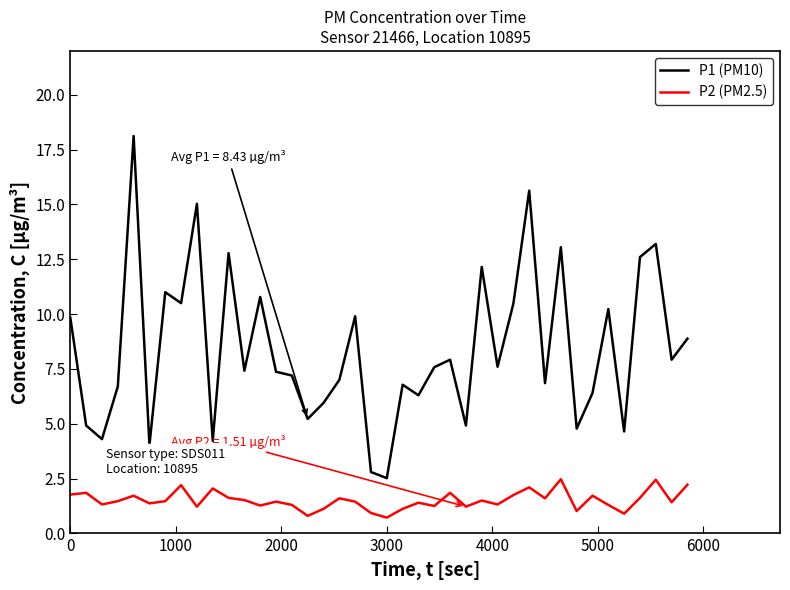

True or false: P1 (PM10) has more than 2 interior local peaks.

True